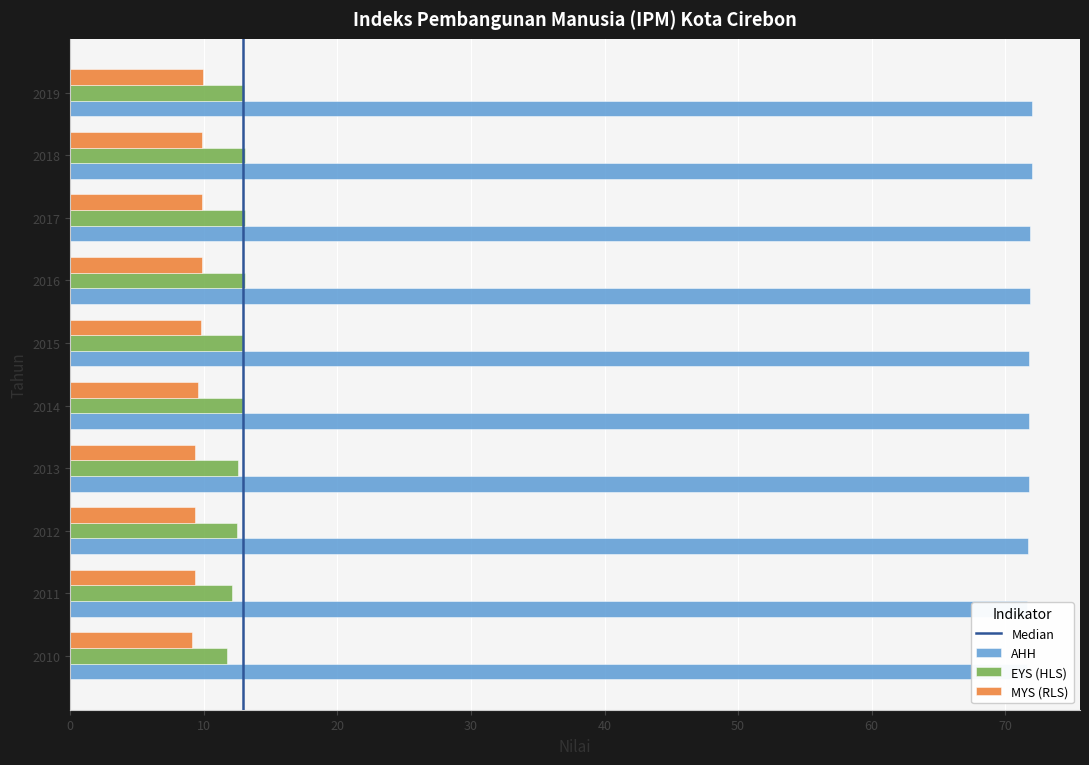

At how many categories does at least one series exceed 69?

10